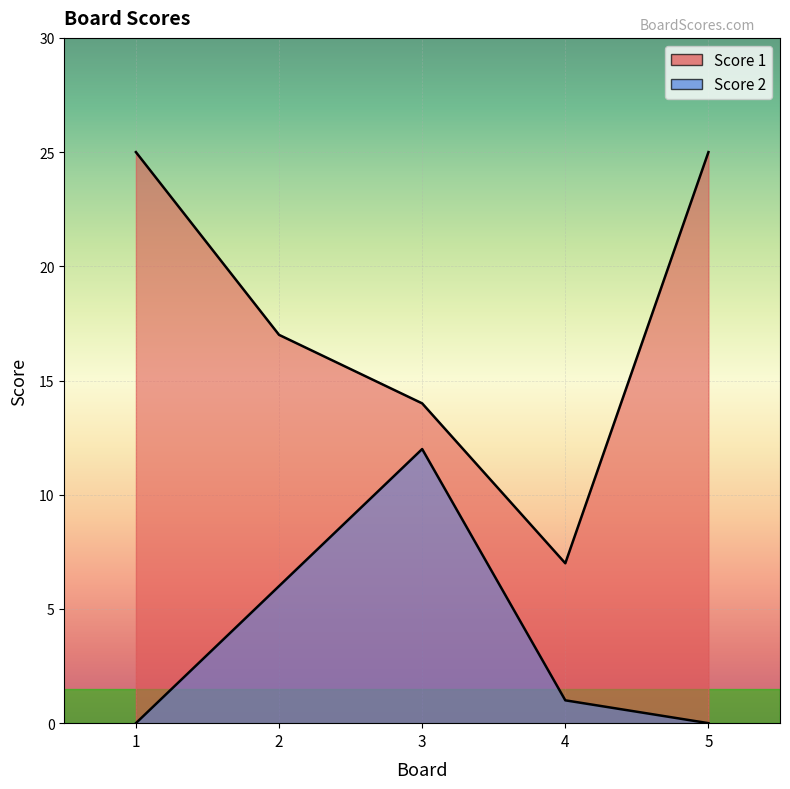

How many data points does each series have?

5